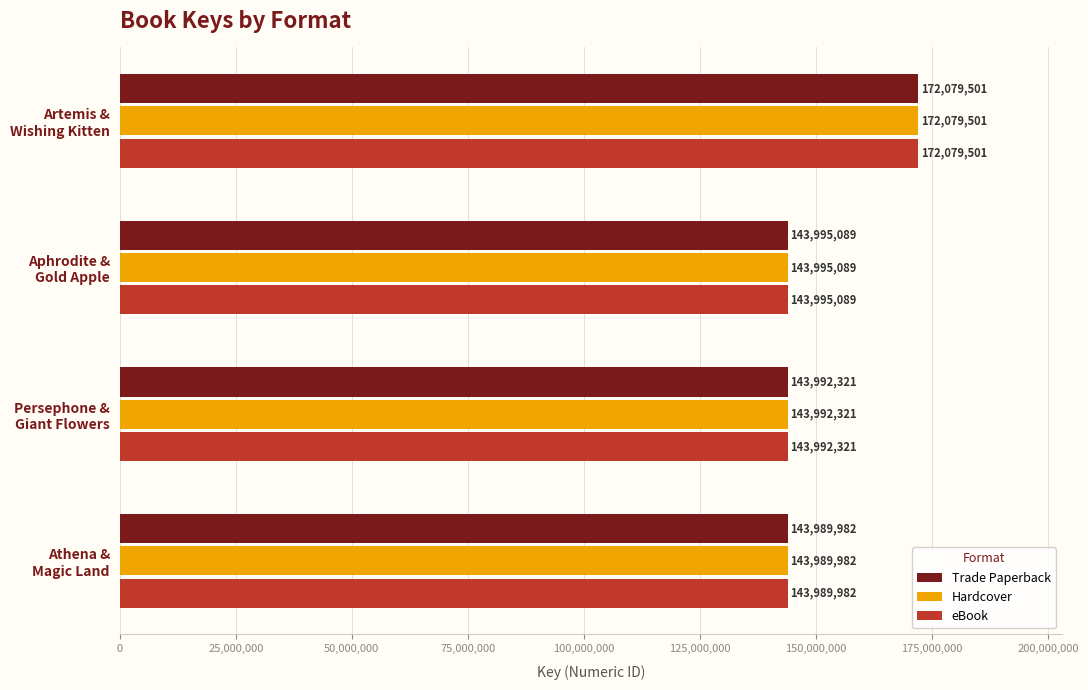

What is the average value of the eBook series?

151014223